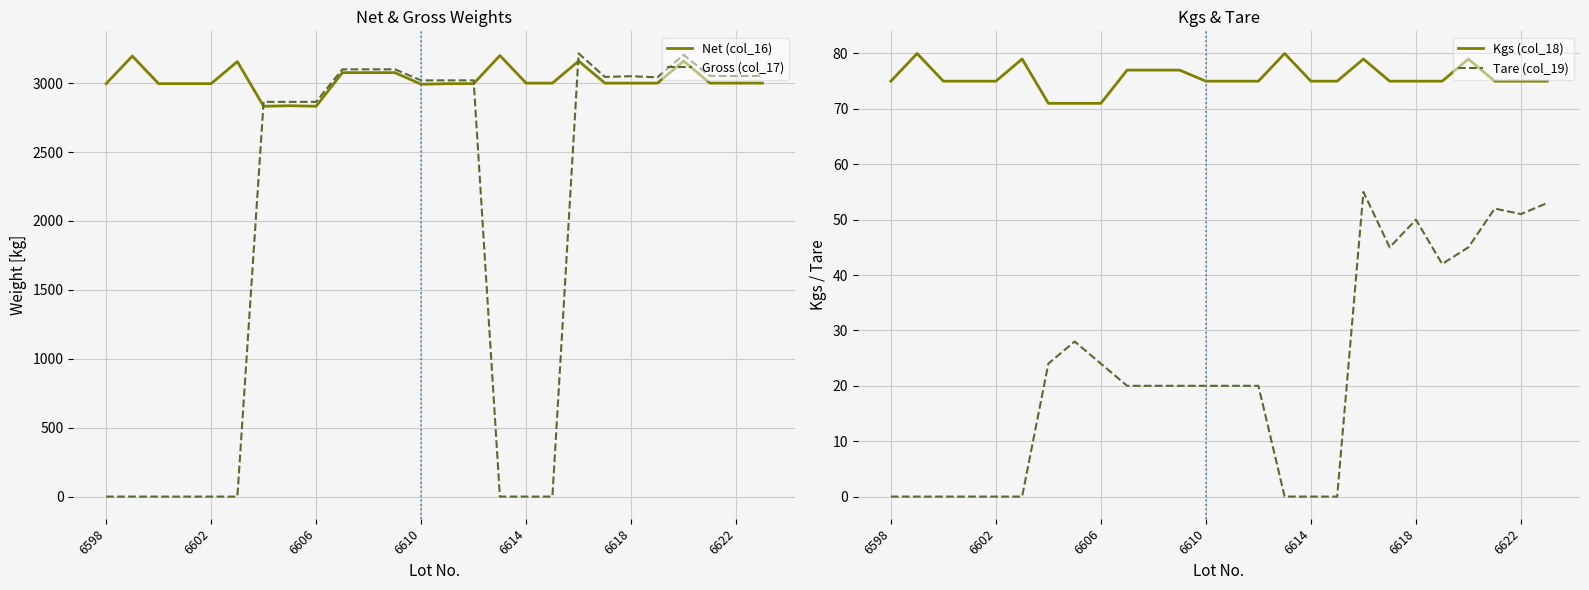

True or false: Tare (col_19) and Kgs (col_18) cross at least once.

False